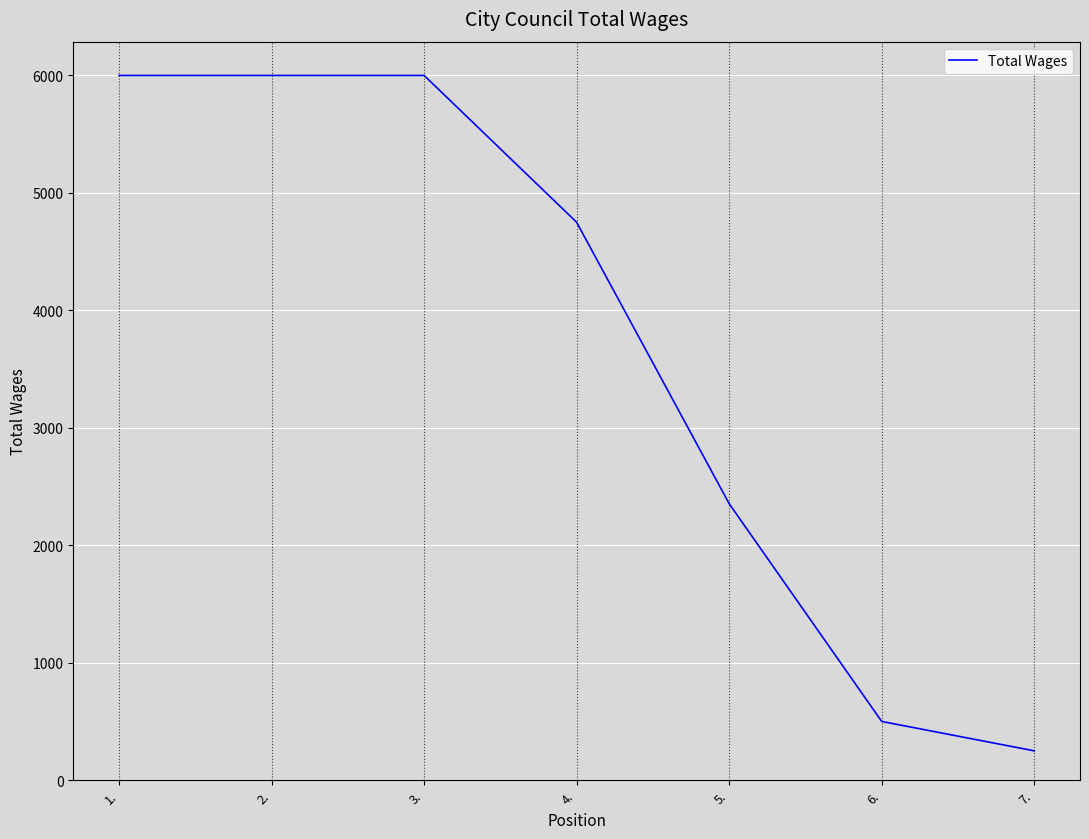

What is the difference between the second highest and minimum values?

5750